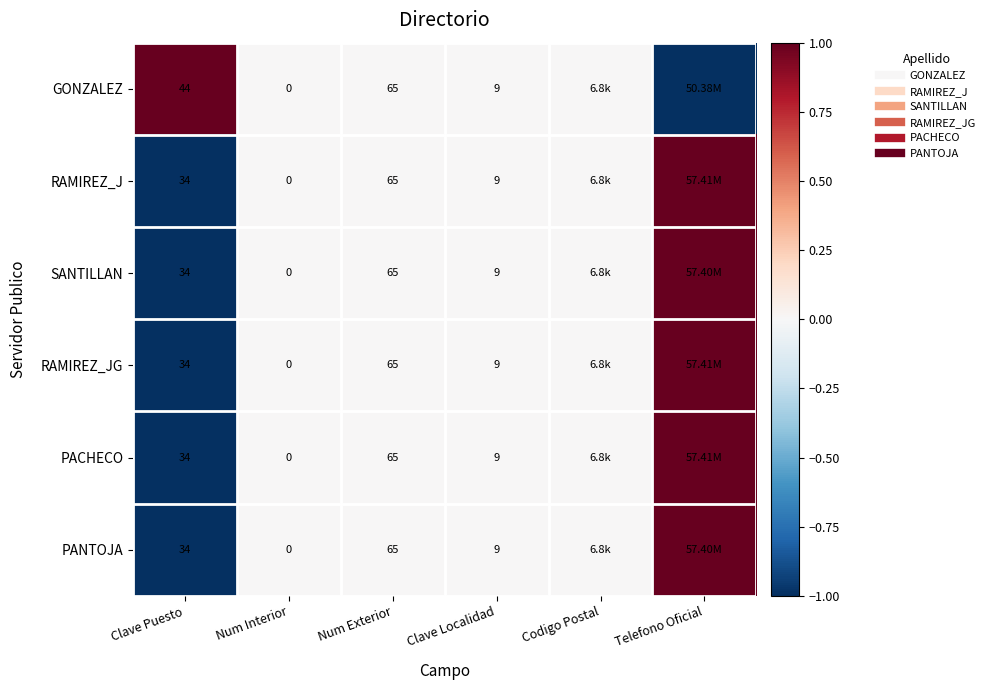

At which label does RAMIREZ_JG reach its minimum?

Clave Puesto